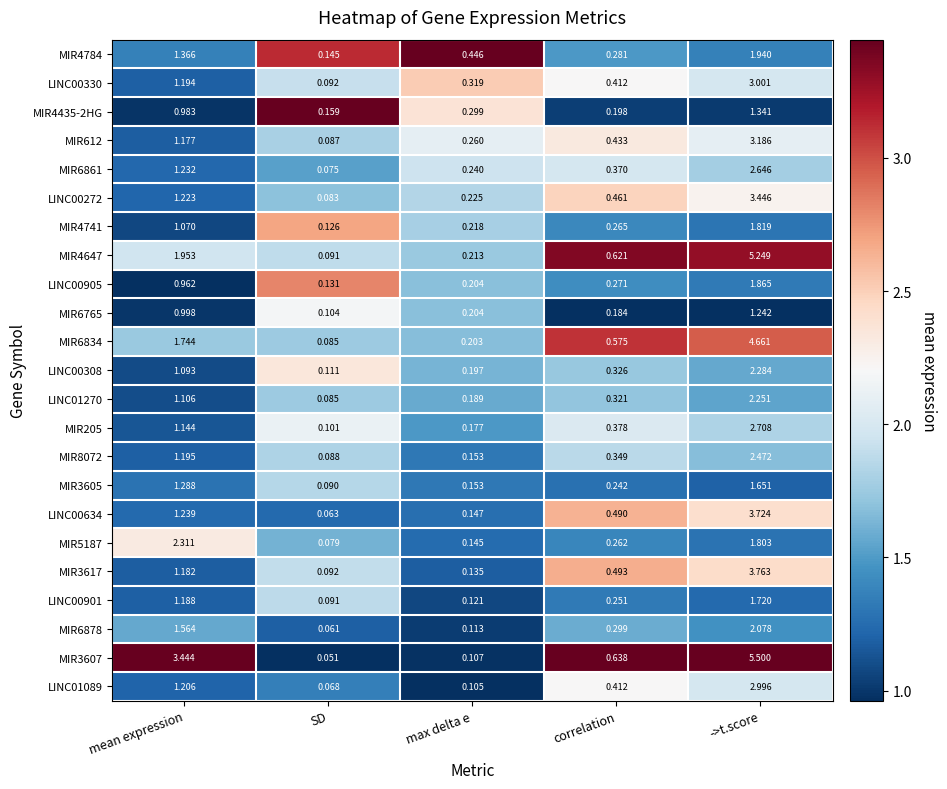

Is the value of MIR6861 at SD greater than the value of LINC00308 at max delta e?

No